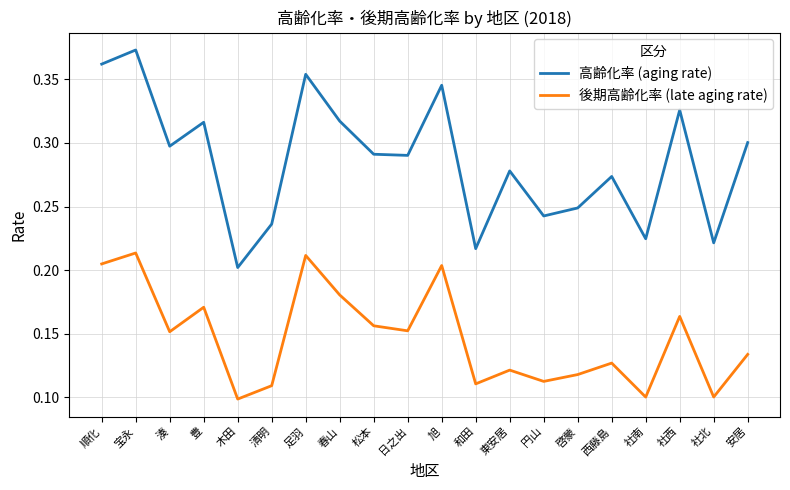

What position from the left is 円山?

14